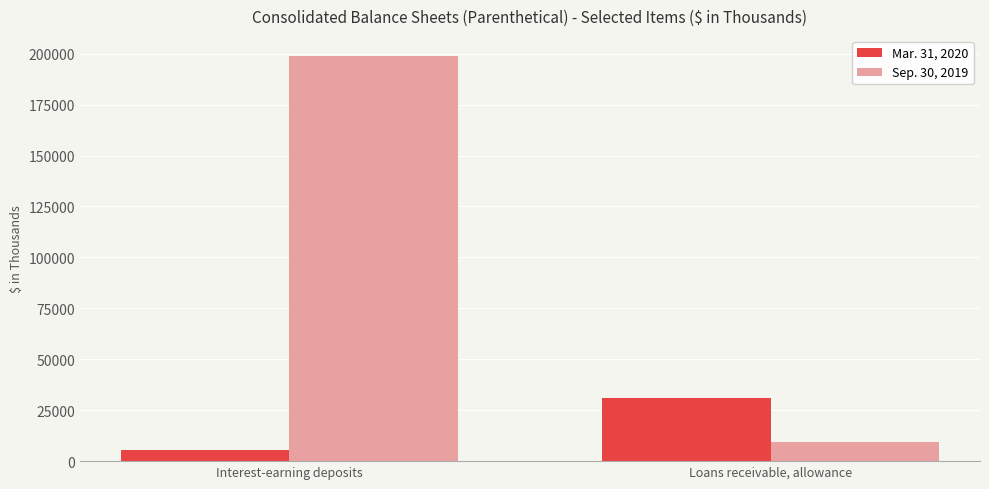

At Interest-earning deposits, list the series in order from smallest to largest.

Mar. 31, 2020, Sep. 30, 2019